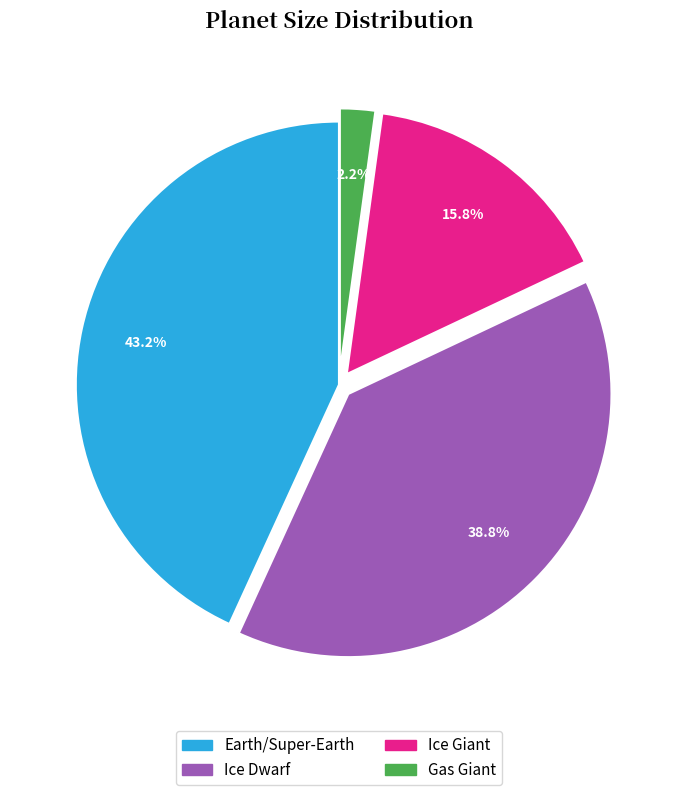

Which has a higher value, Earth/Super-Earth or Gas Giant?

Earth/Super-Earth